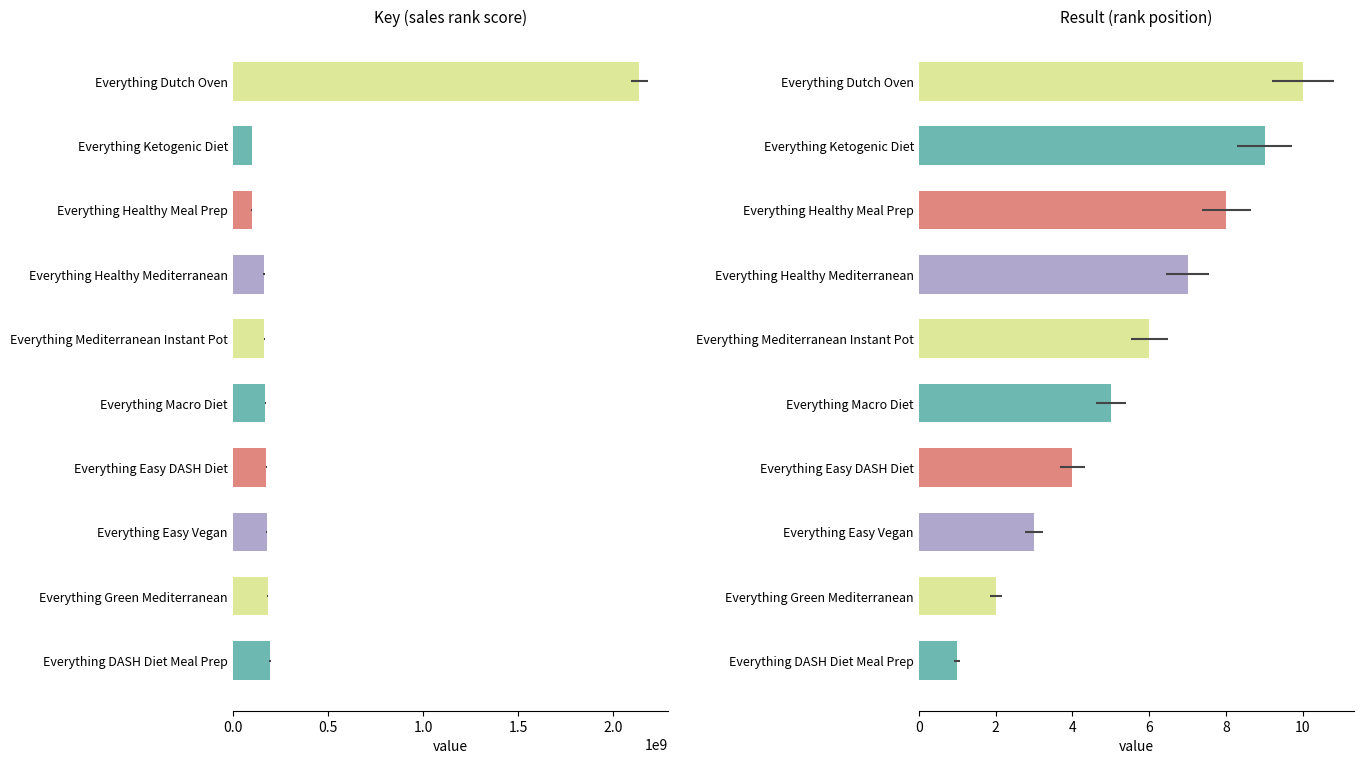

Which series has the largest range (max minus min)?

Key